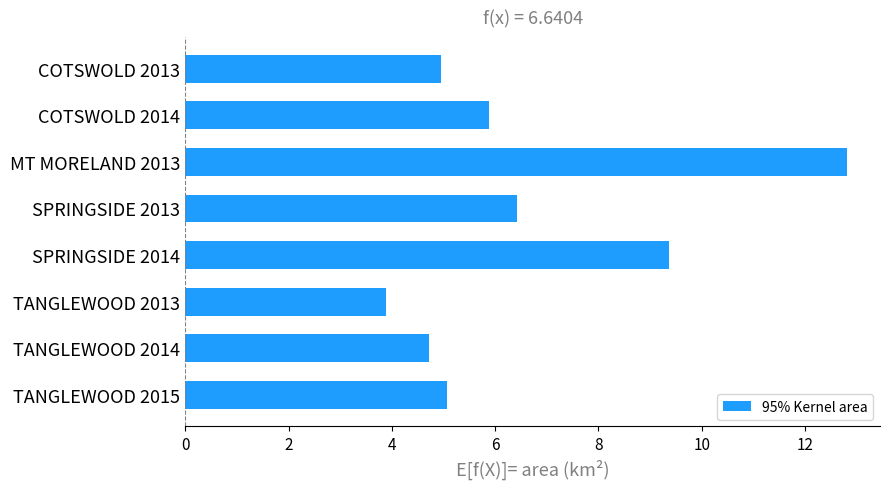

Is it true that the value at COTSWOLD 2014 is 10.2?

False